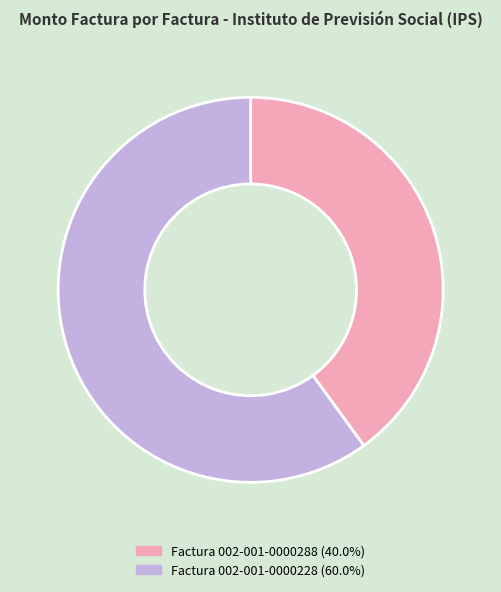

Which has a higher value, Factura 002-001-0000288 or Factura 002-001-0000228?

Factura 002-001-0000228